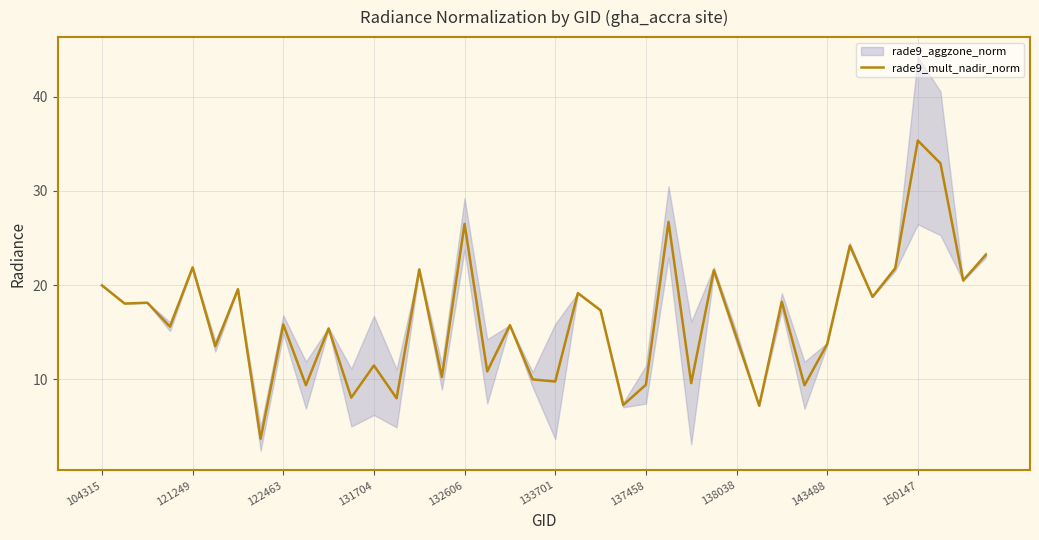

The value of rade9_mult_nadir_norm at 132606 is 26.5. True or false?

True